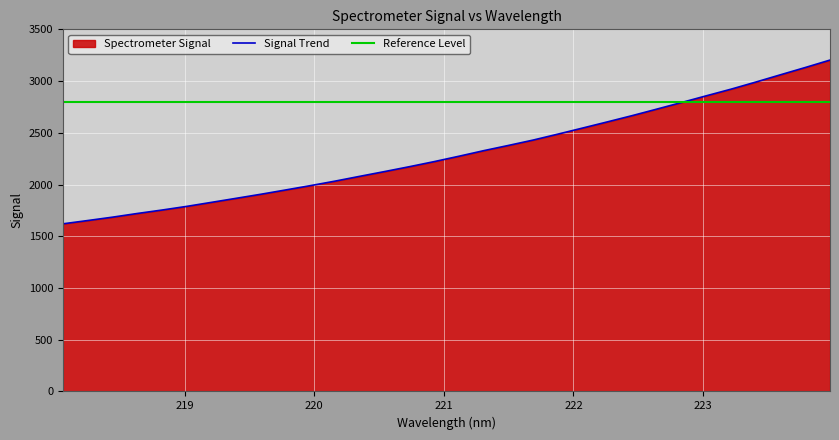

Reading left to right, transcribe all the data shown in this chart.

1620.2	1651.8	1684.5	1720.0	1753.3	1788.8	1827.7	1866.9	1906.3	1947.7	1989.6	2033.3	2079.8	2125.7	2172.7	2221.7	2273.7	2327.5	2378.1	2430.0	2487.4	2546.3	2605.7	2666.0	2729.2	2793.0	2857.8	2921.9	2990.4	3061.0	3131.0	3202.9